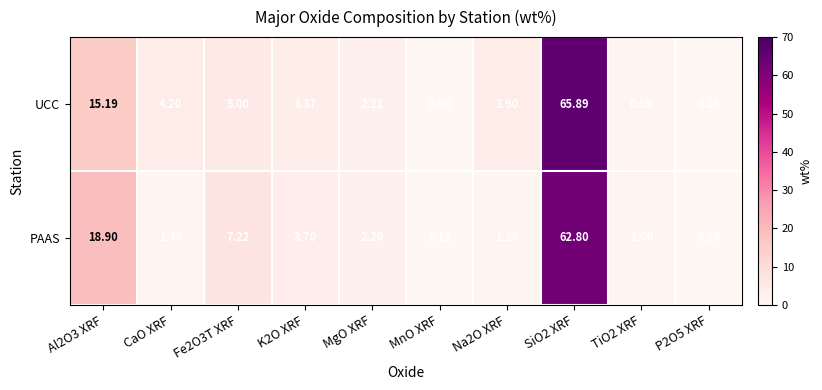

How many values in the UCC series exceed 3?

6